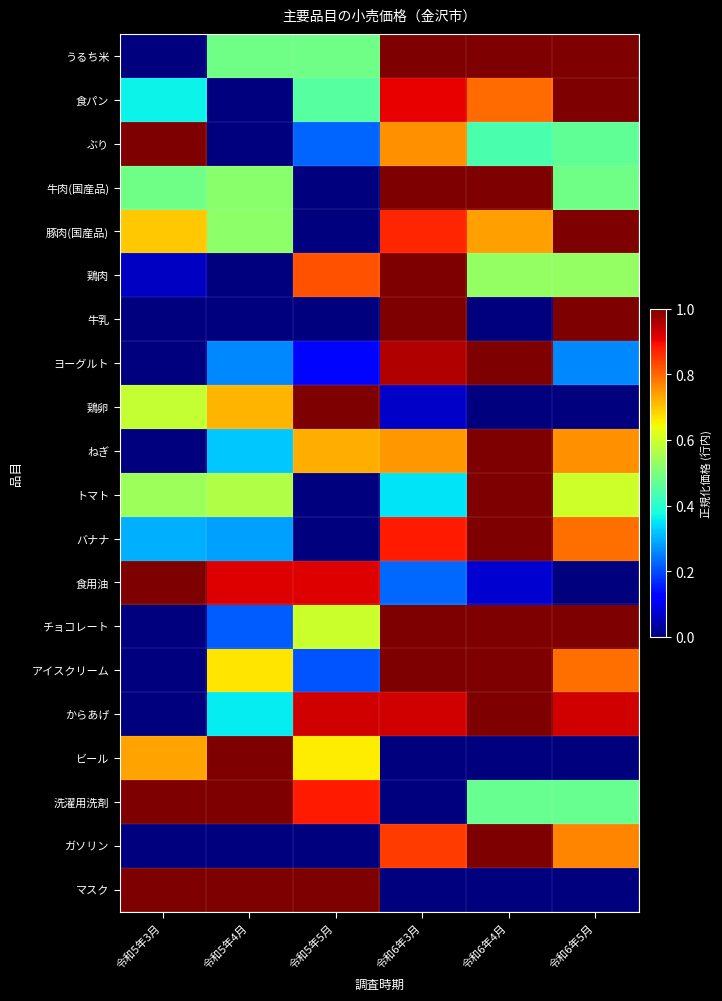

Reading left to right, list all the values displayed in this chart.

うるち米: 令和5年3月=0.0	令和5年4月=0.5	令和5年5月=0.5	令和6年3月=1.0	令和6年4月=1.0	令和6年5月=1.0
食パン: 令和5年3月=0.4	令和5年4月=0.0	令和5年5月=0.5	令和6年3月=0.9	令和6年4月=0.8	令和6年5月=1.0
ぶり: 令和5年3月=1.0	令和5年4月=0.0	令和5年5月=0.2	令和6年3月=0.8	令和6年4月=0.4	令和6年5月=0.5
牛肉(国産品): 令和5年3月=0.5	令和5年4月=0.5	令和5年5月=0.0	令和6年3月=1.0	令和6年4月=1.0	令和6年5月=0.5
豚肉(国産品): 令和5年3月=0.7	令和5年4月=0.5	令和5年5月=0.0	令和6年3月=0.9	令和6年4月=0.7	令和6年5月=1.0
鶏肉: 令和5年3月=0.1	令和5年4月=0.0	令和5年5月=0.8	令和6年3月=1.0	令和6年4月=0.5	令和6年5月=0.5
牛乳: 令和5年3月=0.0	令和5年4月=0.0	令和5年5月=0.0	令和6年3月=1.0	令和6年4月=0.0	令和6年5月=1.0
ヨーグルト: 令和5年3月=0.0	令和5年4月=0.3	令和5年5月=0.1	令和6年3月=1.0	令和6年4月=1.0	令和6年5月=0.3
鶏卵: 令和5年3月=0.6	令和5年4月=0.7	令和5年5月=1.0	令和6年3月=0.1	令和6年4月=0.0	令和6年5月=0.0
ねぎ: 令和5年3月=0.0	令和5年4月=0.3	令和5年5月=0.7	令和6年3月=0.7	令和6年4月=1.0	令和6年5月=0.8
トマト: 令和5年3月=0.5	令和5年4月=0.6	令和5年5月=0.0	令和6年3月=0.3	令和6年4月=1.0	令和6年5月=0.6
バナナ: 令和5年3月=0.3	令和5年4月=0.3	令和5年5月=0.0	令和6年3月=0.9	令和6年4月=1.0	令和6年5月=0.8
食用油: 令和5年3月=1.0	令和5年4月=0.9	令和5年5月=0.9	令和6年3月=0.2	令和6年4月=0.1	令和6年5月=0.0
チョコレート: 令和5年3月=0.0	令和5年4月=0.2	令和5年5月=0.6	令和6年3月=1.0	令和6年4月=1.0	令和6年5月=1.0
アイスクリーム: 令和5年3月=0.0	令和5年4月=0.7	令和5年5月=0.2	令和6年3月=1.0	令和6年4月=1.0	令和6年5月=0.8
からあげ: 令和5年3月=0.0	令和5年4月=0.4	令和5年5月=0.9	令和6年3月=0.9	令和6年4月=1.0	令和6年5月=0.9
ビール: 令和5年3月=0.7	令和5年4月=1.0	令和5年5月=0.7	令和6年3月=0.0	令和6年4月=0.0	令和6年5月=0.0
洗濯用洗剤: 令和5年3月=1.0	令和5年4月=1.0	令和5年5月=0.9	令和6年3月=0.0	令和6年4月=0.5	令和6年5月=0.5
ガソリン: 令和5年3月=0.0	令和5年4月=0.0	令和5年5月=0.0	令和6年3月=0.8	令和6年4月=1.0	令和6年5月=0.8
マスク: 令和5年3月=1.0	令和5年4月=1.0	令和5年5月=1.0	令和6年3月=0.0	令和6年4月=0.0	令和6年5月=0.0